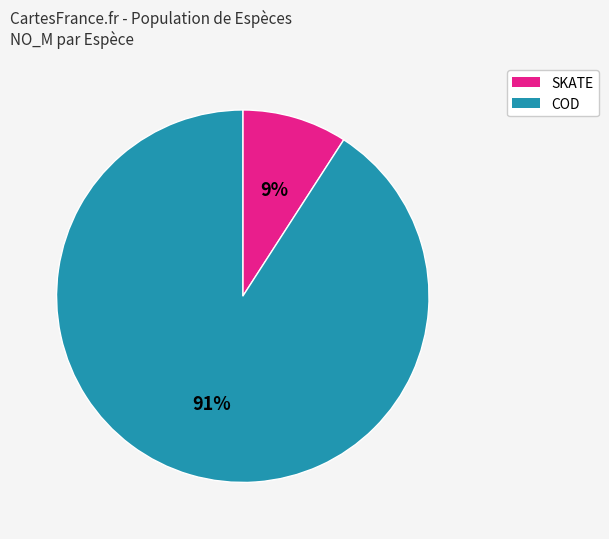

Count the number of slices in the pie.

2